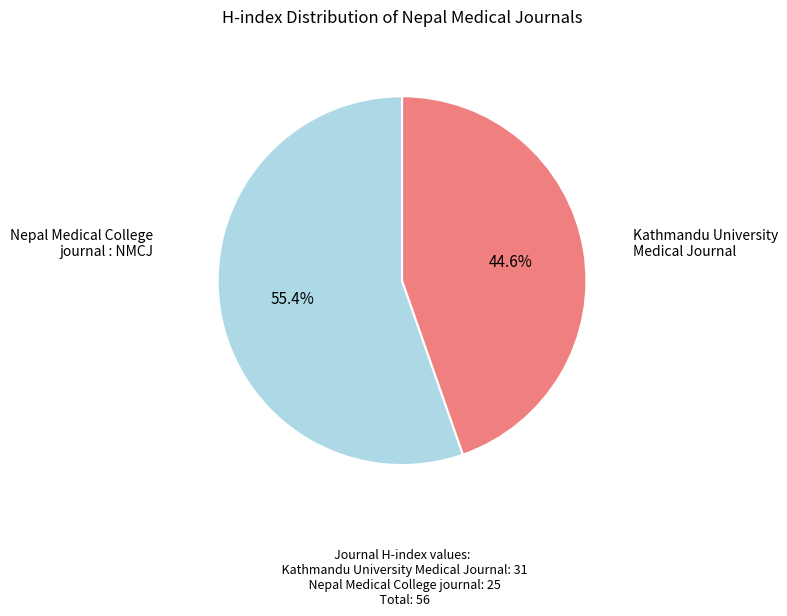

Rank the categories by value from highest to lowest.

Kathmandu University Medical Journal, Nepal Medical College journal : NMCJ